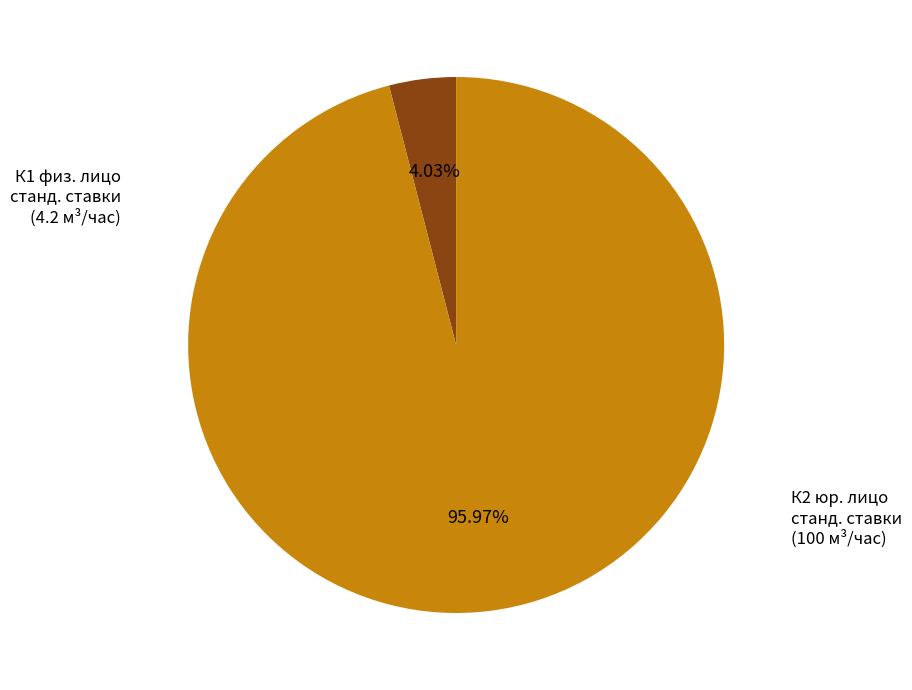

Is there a majority slice in this chart?

Yes